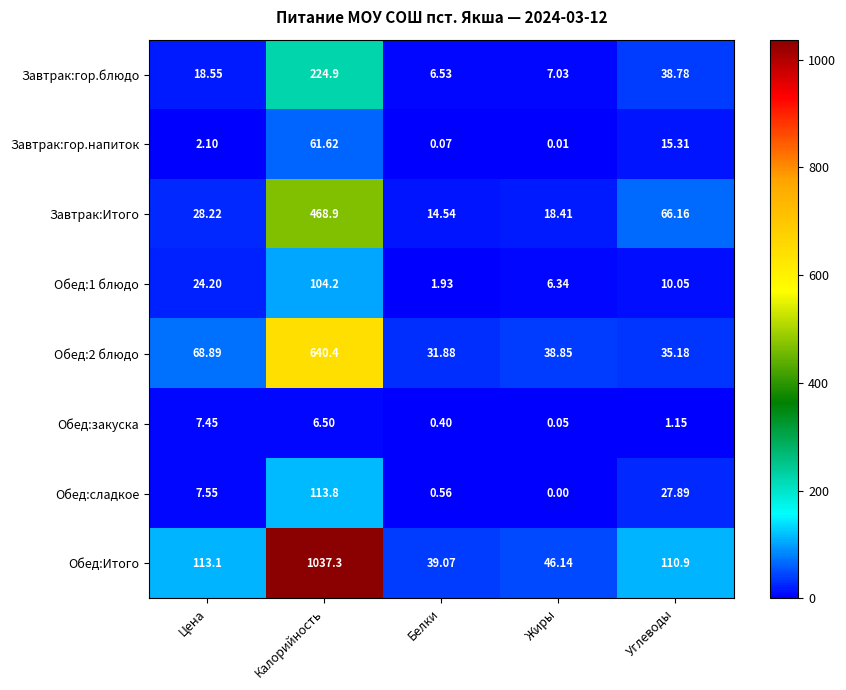

At which category is the sum across all series the highest?

Калорийность